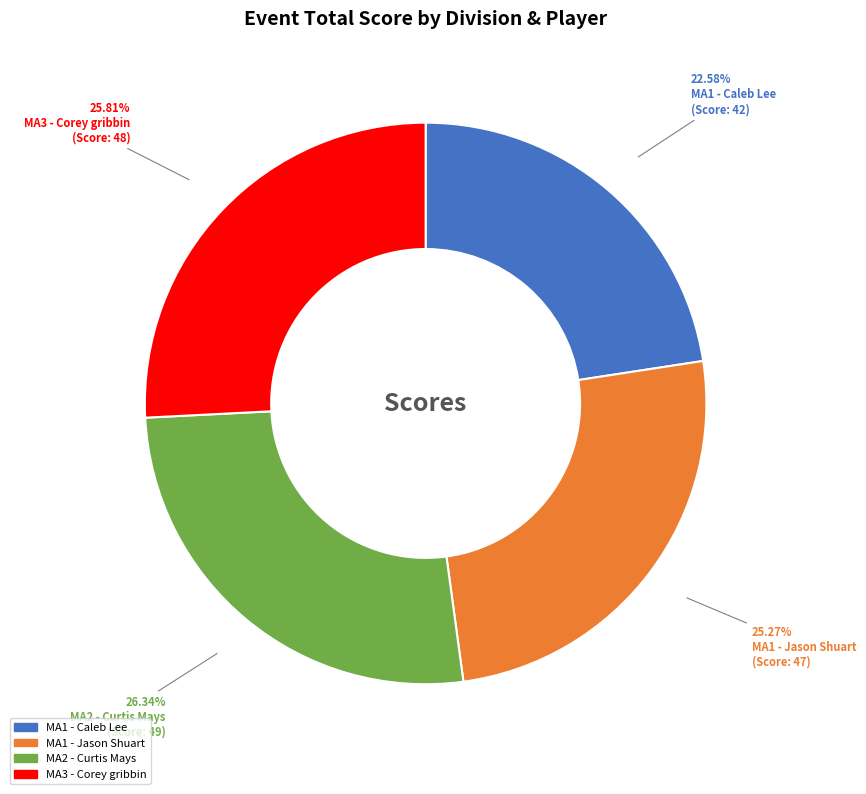

To the nearest percent, what portion does MA1 - Caleb Lee represent?

23%